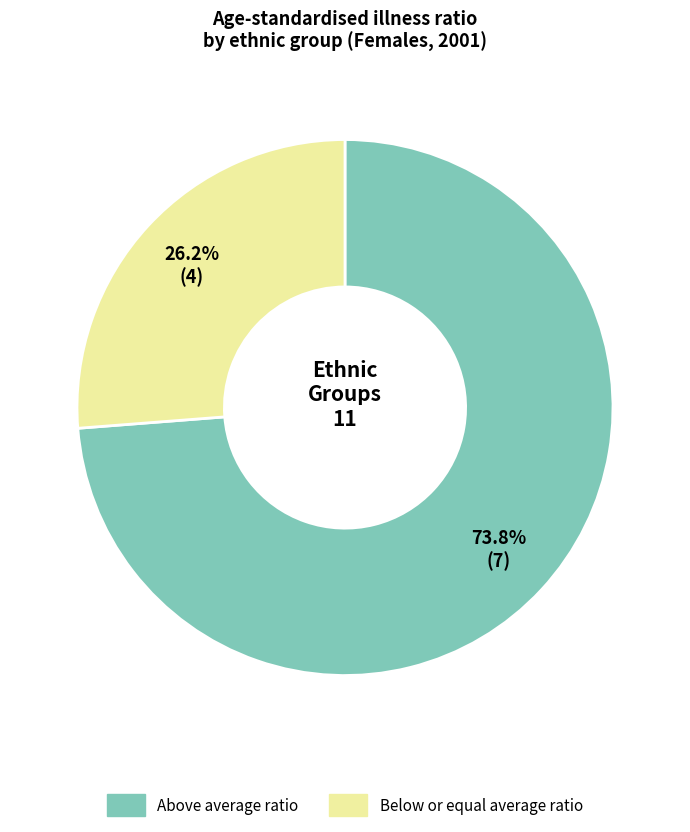

Is there a majority slice in this chart?

Yes